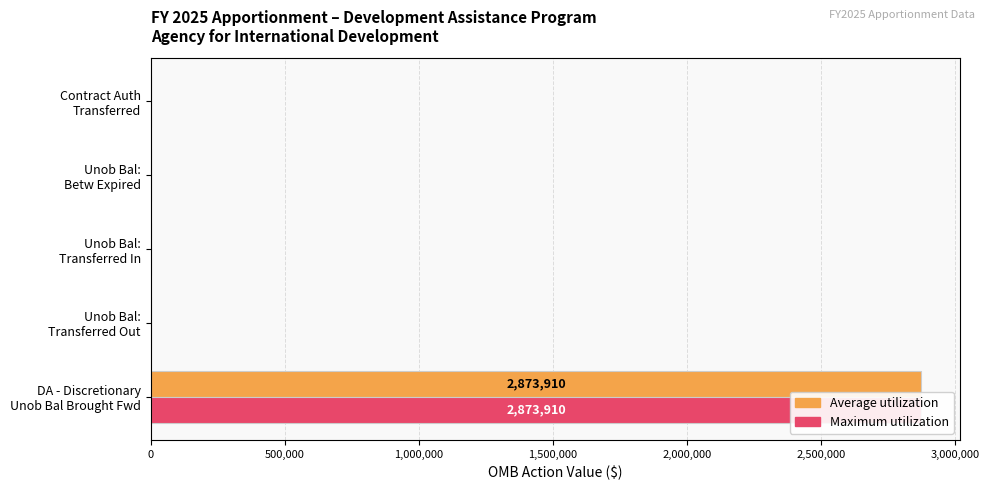

List the series in order of their peak value, lowest first.

Average utilization, Maximum utilization